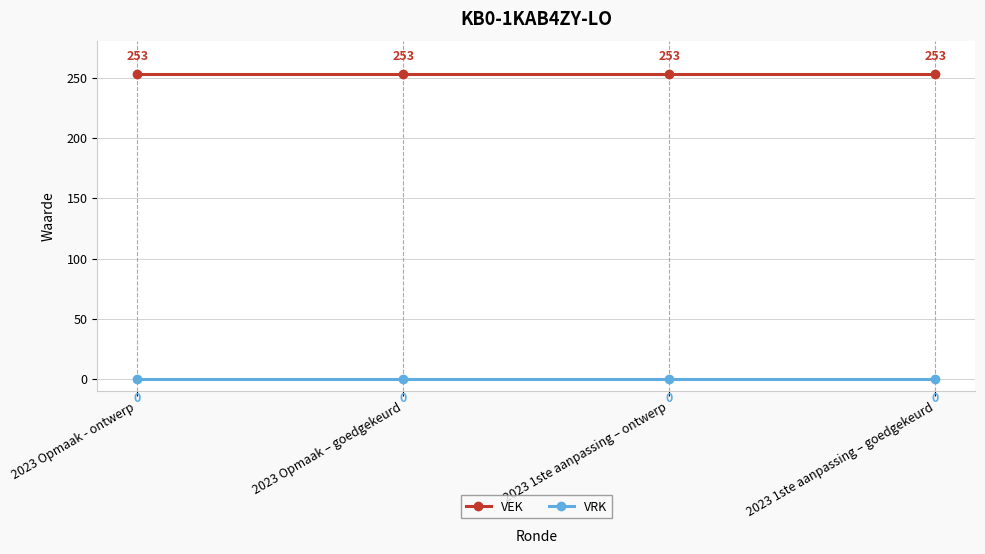

What is the sum of the VEK values at 2023 1ste aanpassing – ontwerp and 2023 Opmaak - ontwerp?

506